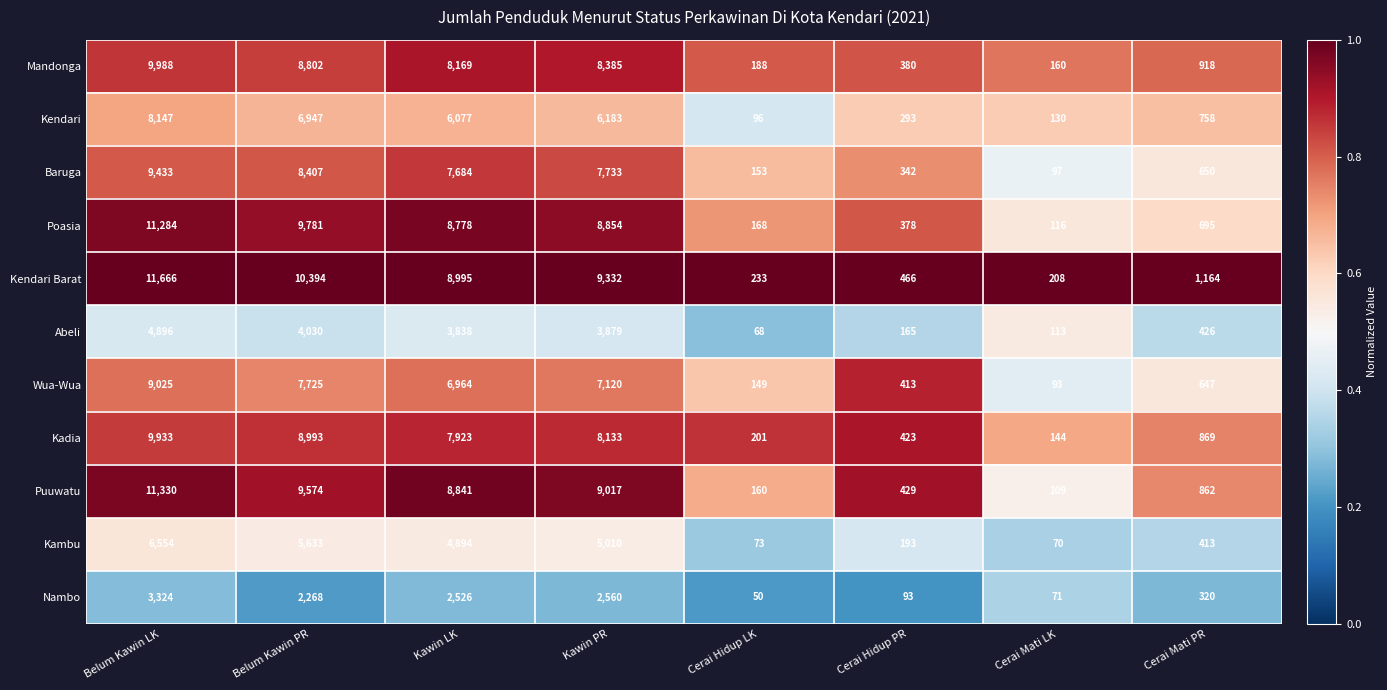

Which category has the highest value across all series?

Belum Kawin LK